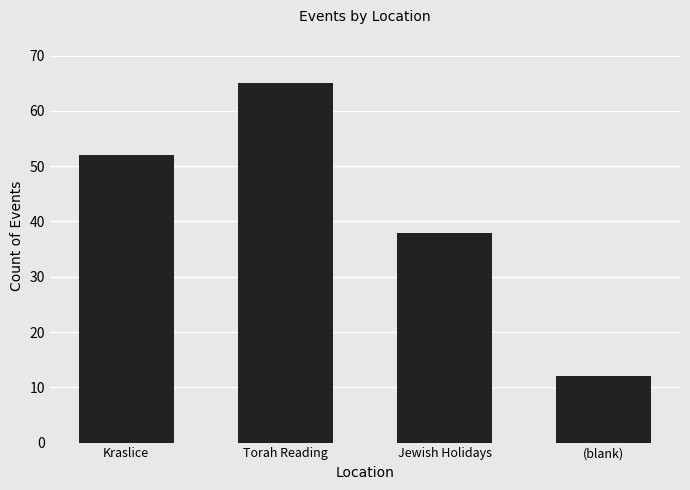

How many data points does each series have?

4